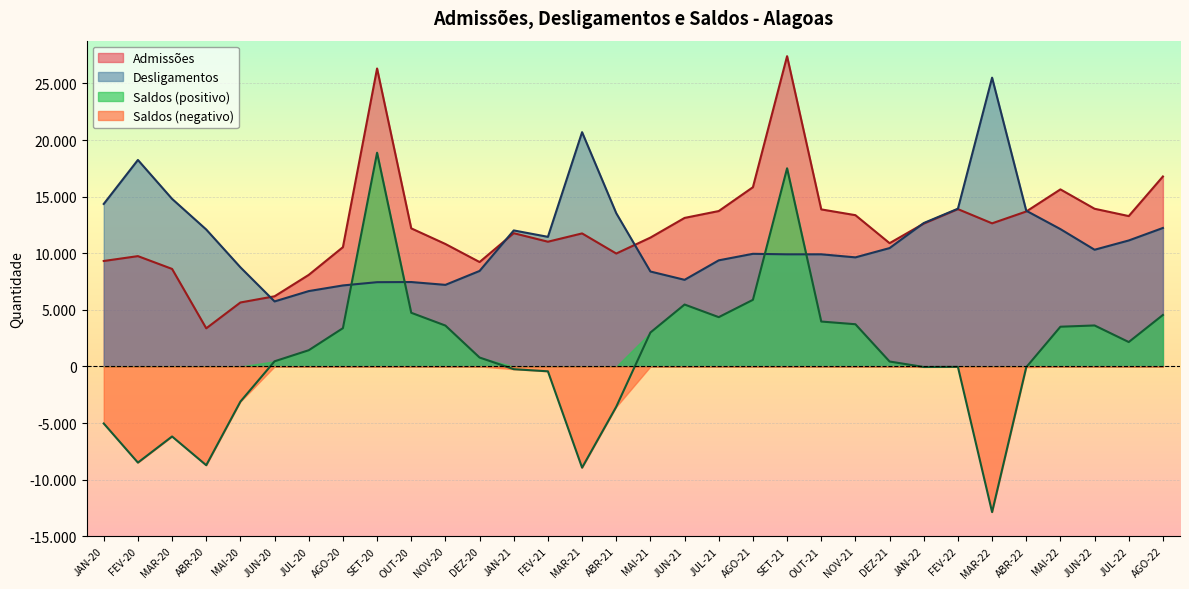

What is the difference between the Desligamentos values at JUL-20 and DEZ-20?

1779